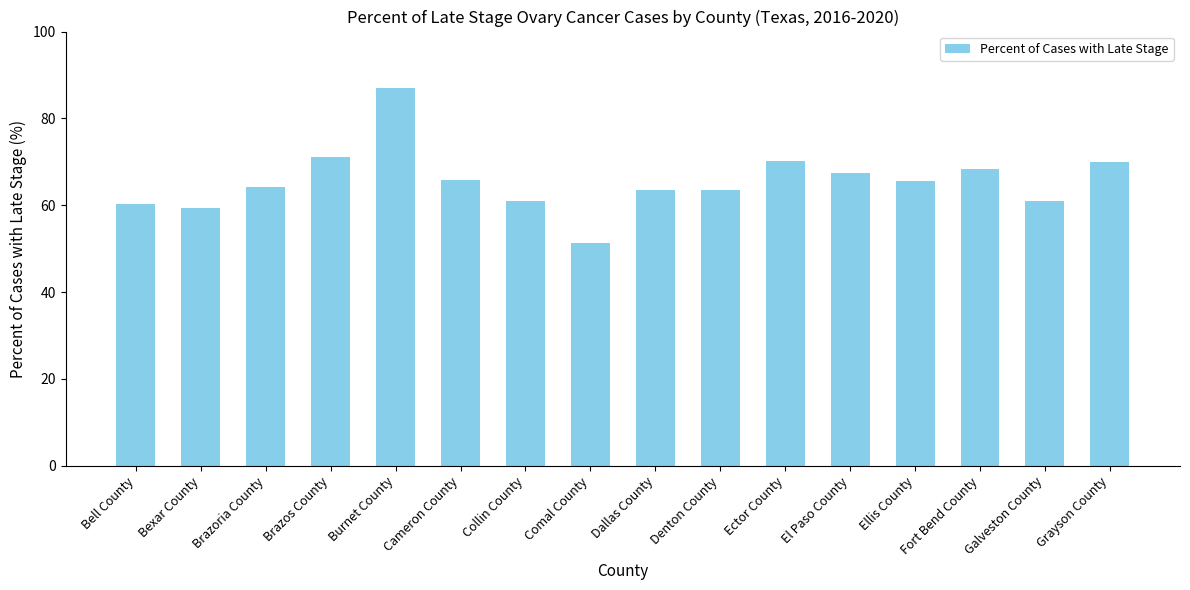

What is the difference between the maximum and minimum values?

35.8